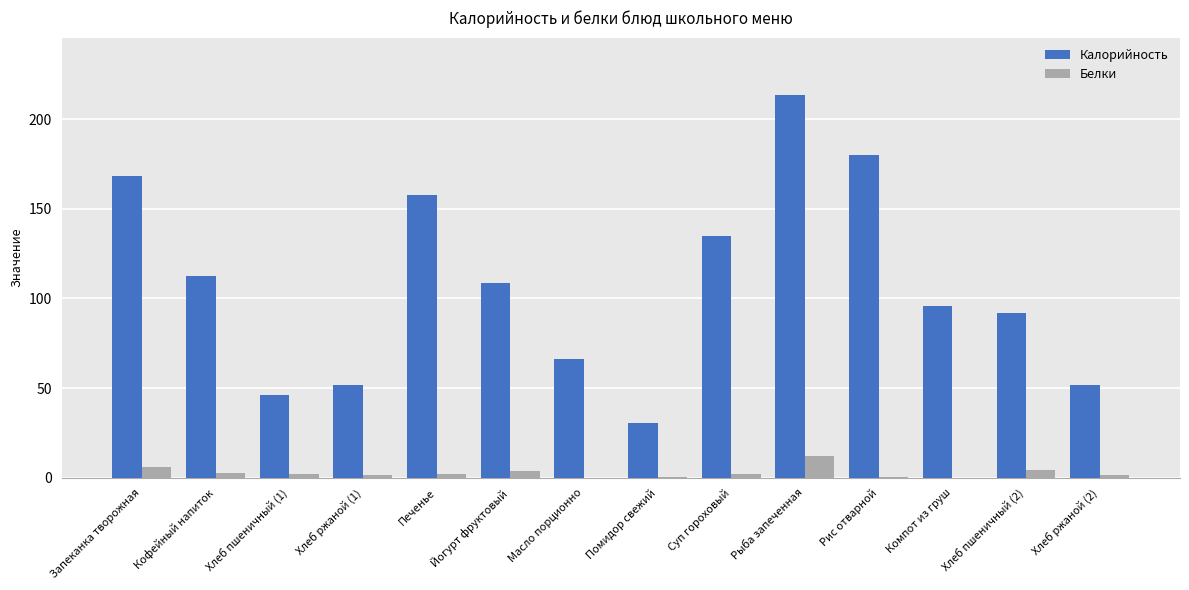

True or false: Калорийность has a value of 45.4 at Помидор свежий.

False